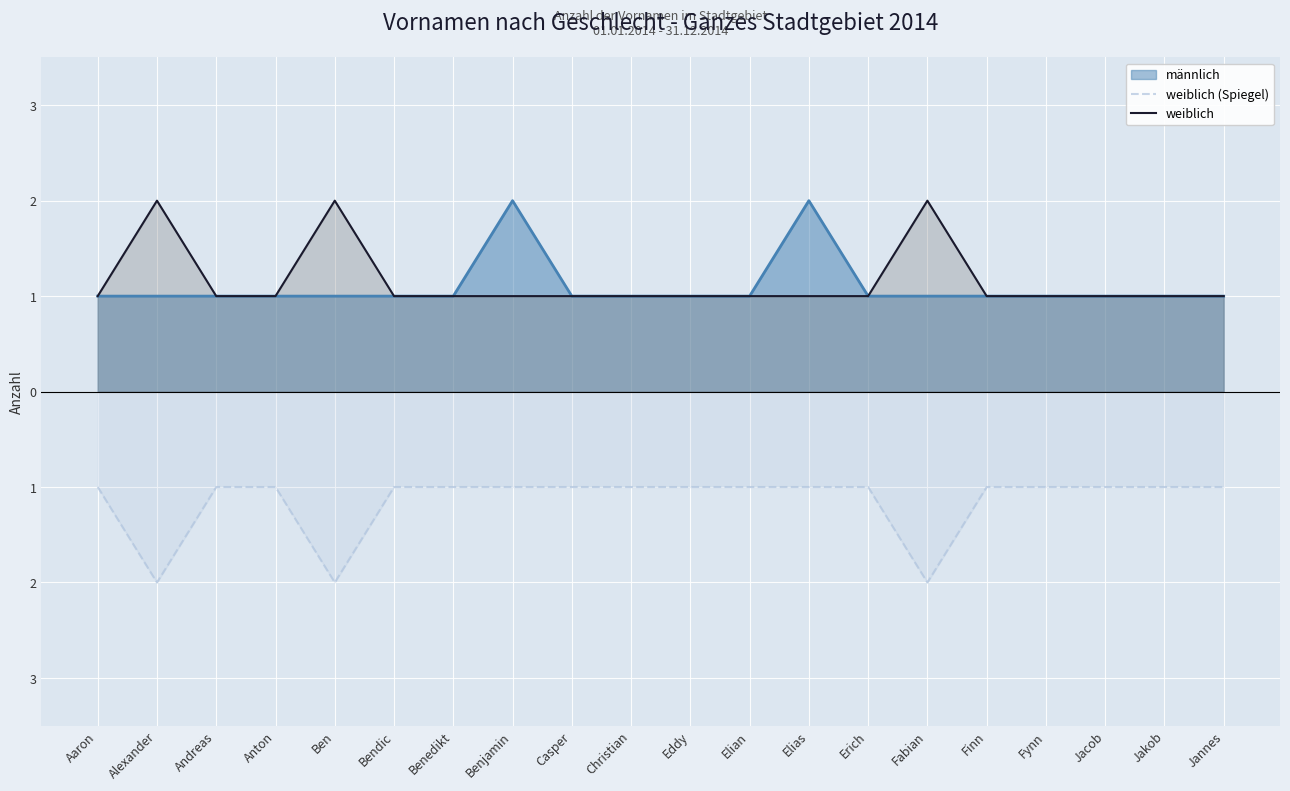

What is the value of the weiblich point at the 12th from the left?

1